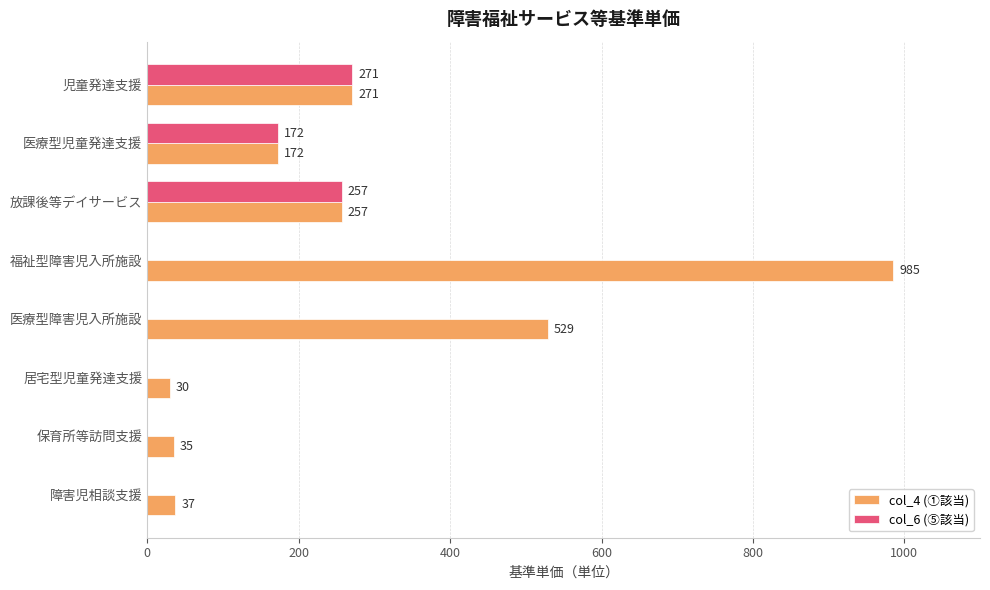

Is the value of col_6 (⑤該当) at 児童発達支援 greater than the value of col_4 (①該当) at 保育所等訪問支援?

Yes